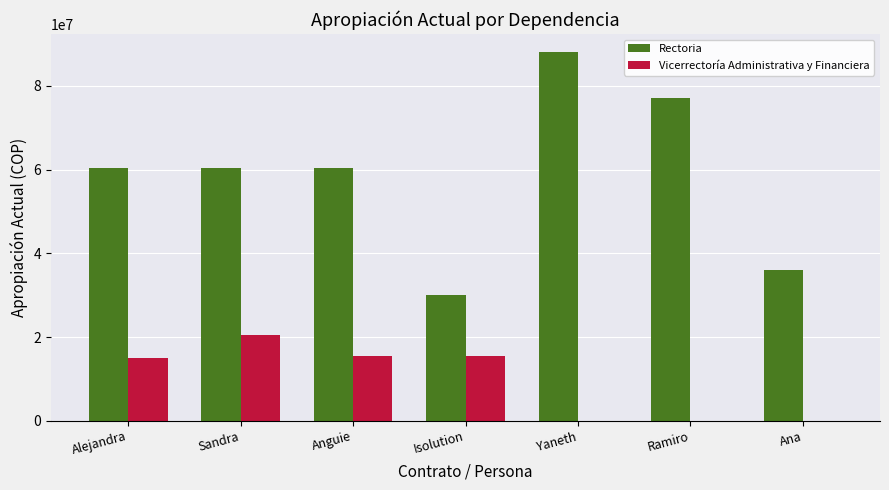

Count the number of data series in this chart.

2